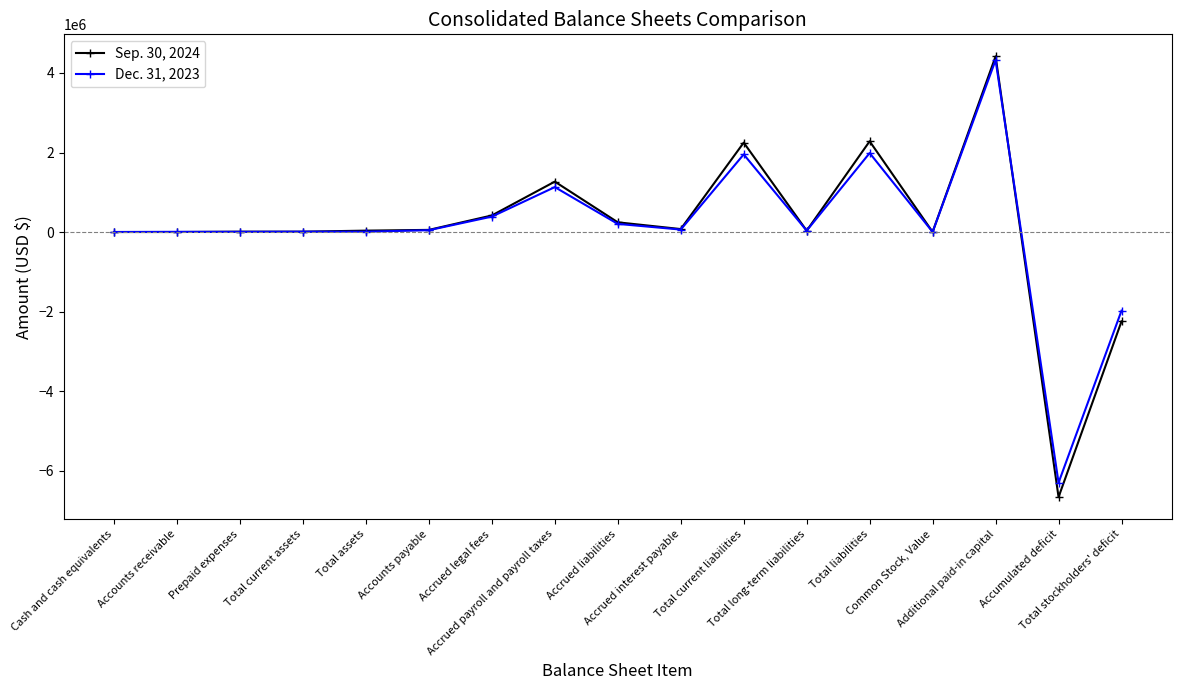

List the series in order of their peak value, highest first.

Sep. 30, 2024, Dec. 31, 2023